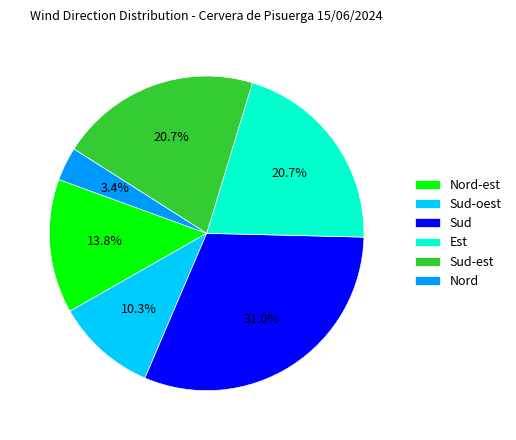

True or false: Sud-est accounts for 21% of the total.

True